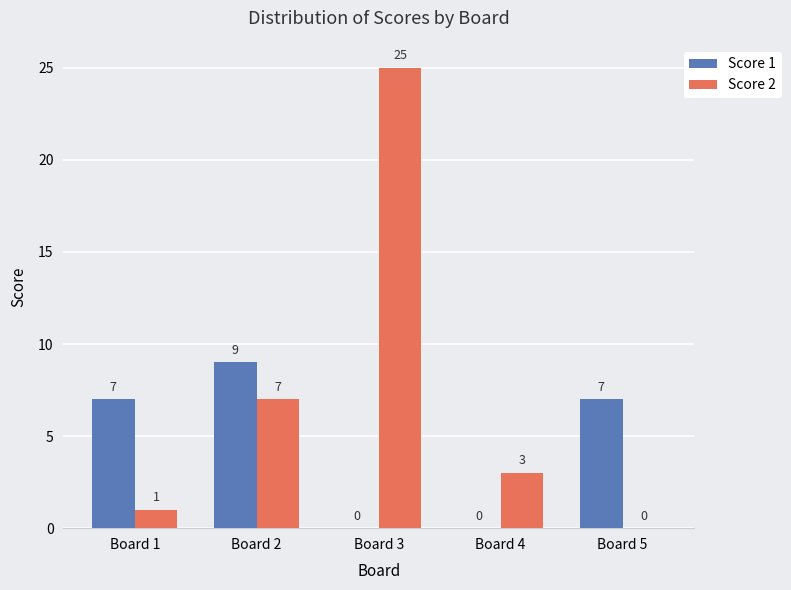

What is the sum of the Score 1 values at Board 2 and Board 1?

16